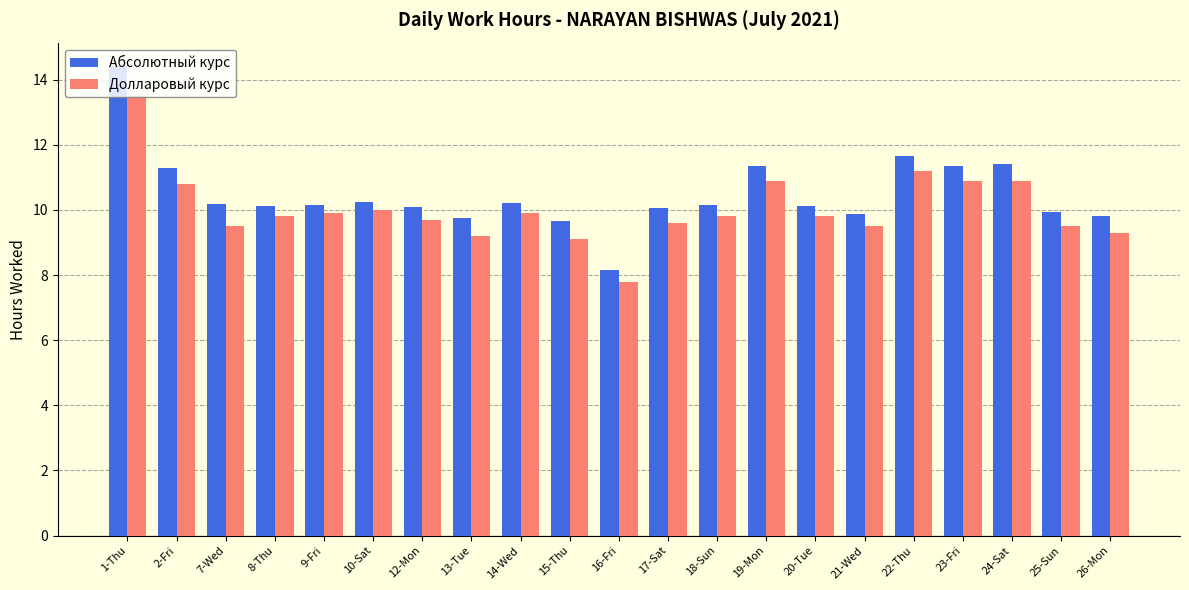

How many data points does each series have?

21